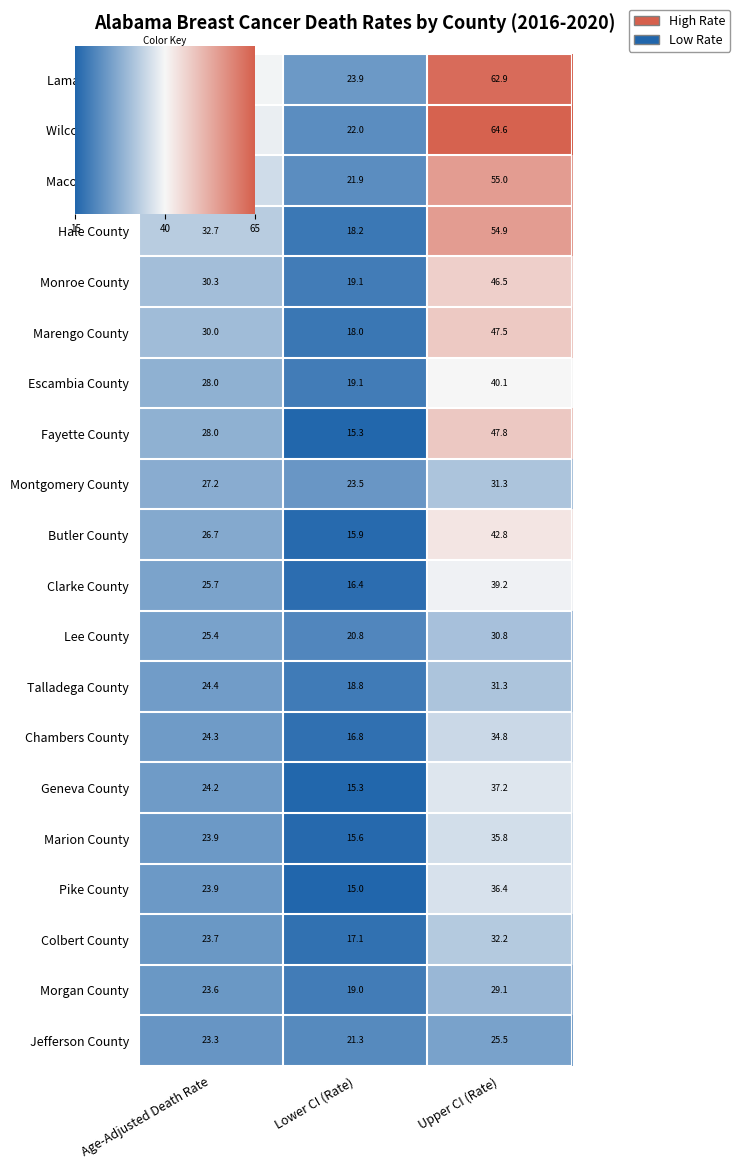

What is the total value across all series at Lower CI (Rate)?

373.0